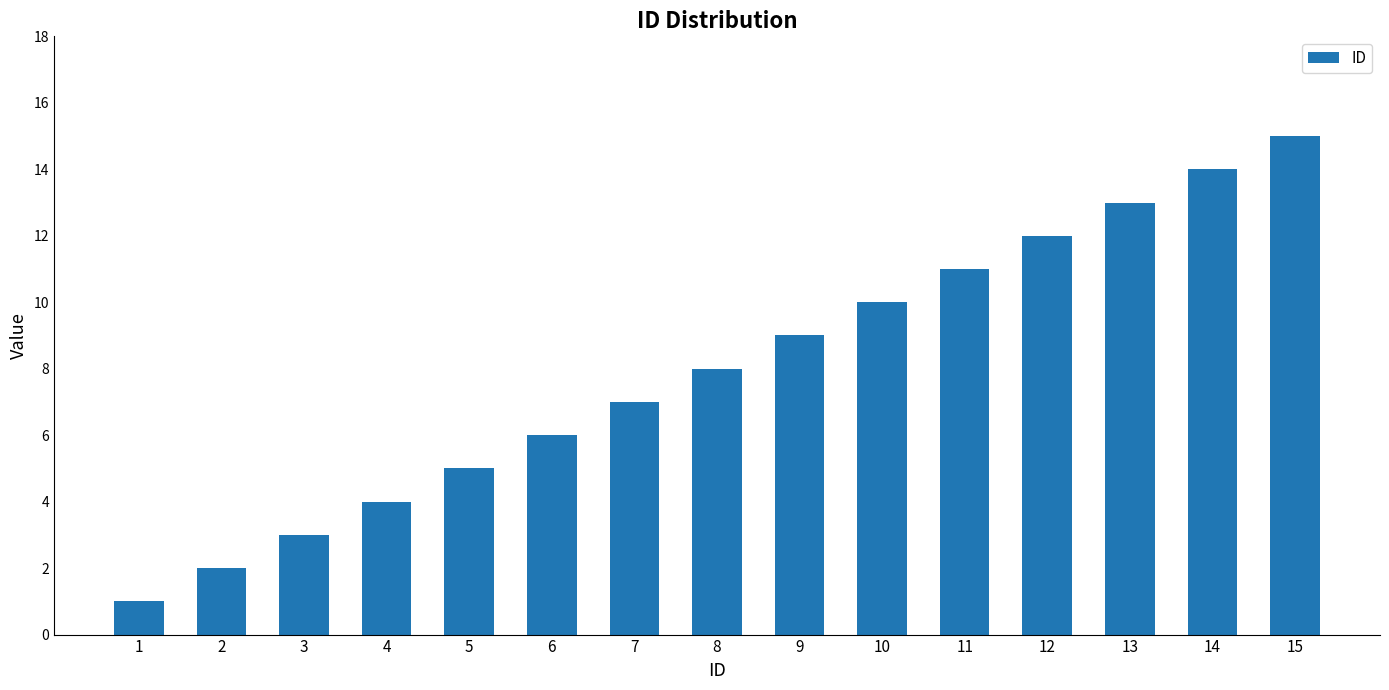

How many data points does each series have?

15